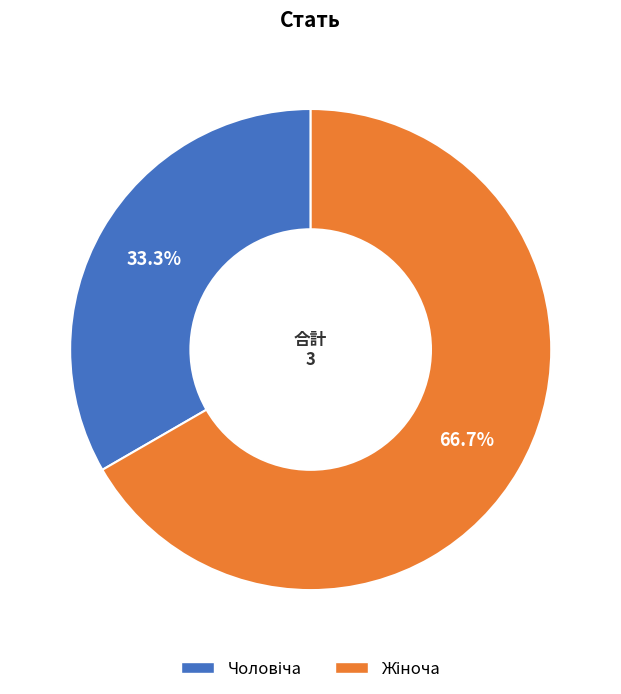

Is there a majority slice in this chart?

Yes